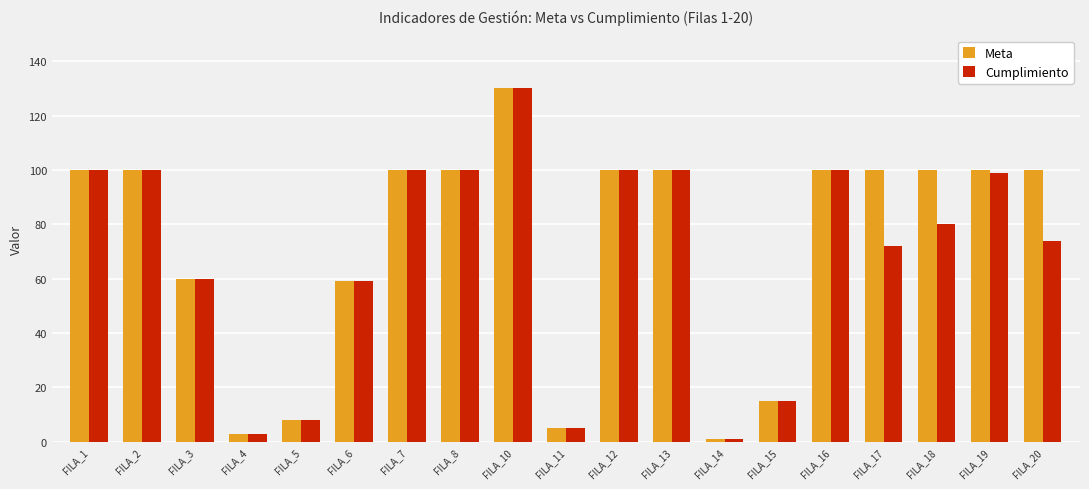

What is the difference between the Cumplimiento values at FILA_11 and FILA_8?

95